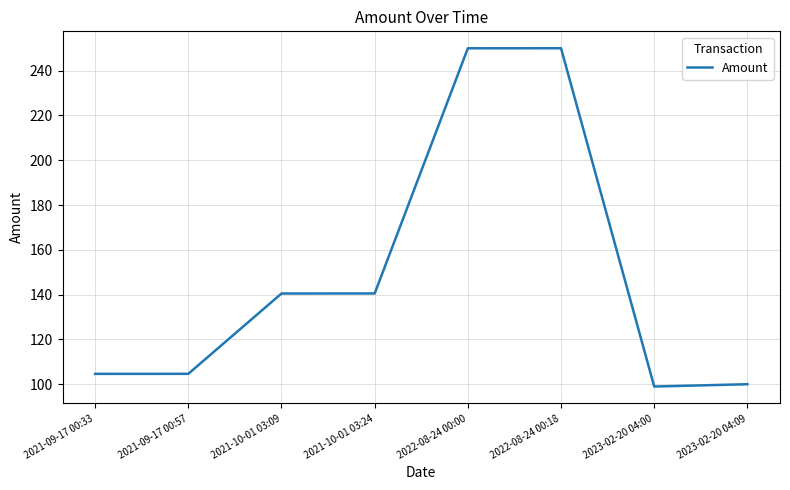

Reading left to right, list all the values displayed in this chart.

104.6	104.6	140.5	140.5	250.0	250.0	99.0	100.0